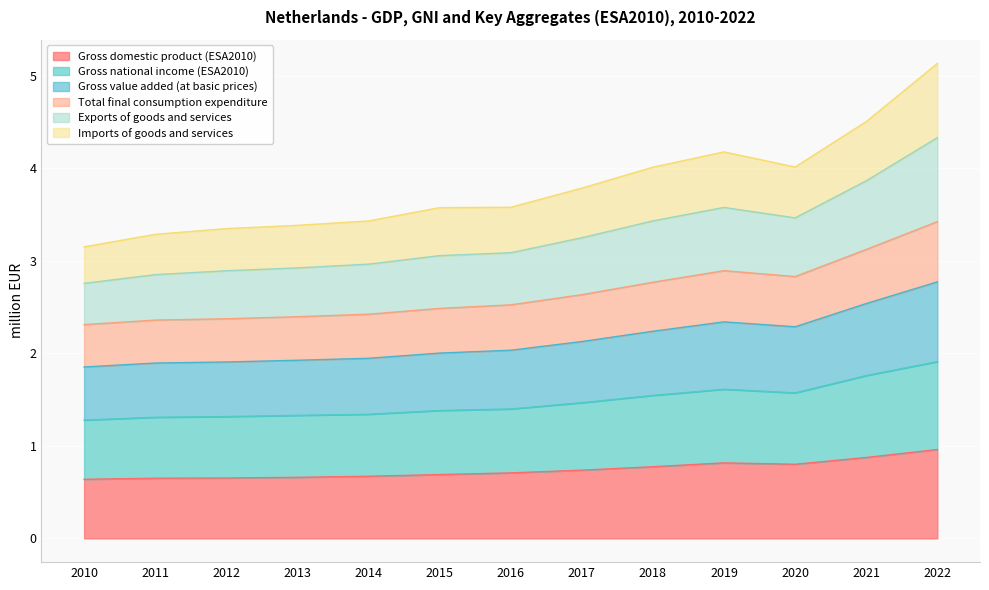

Does the chart display data point markers on the line(s)?

No